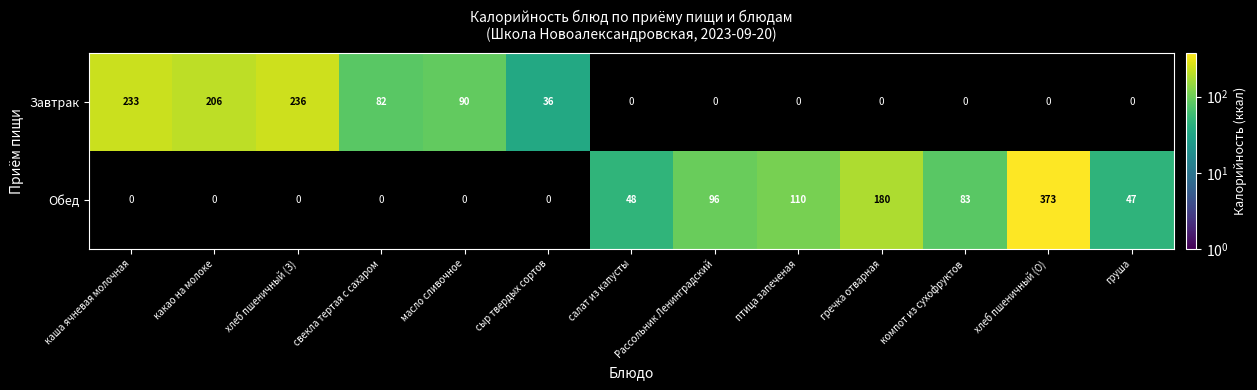

How many series are shown in this chart?

2